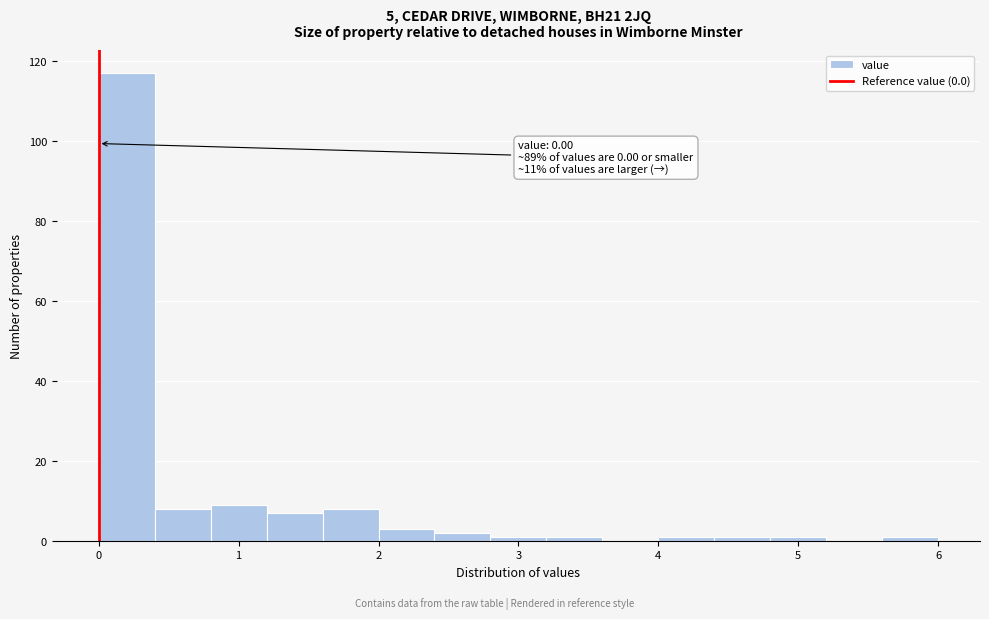

Which range on the x-axis has the tallest bar?

0.0 to 0.4